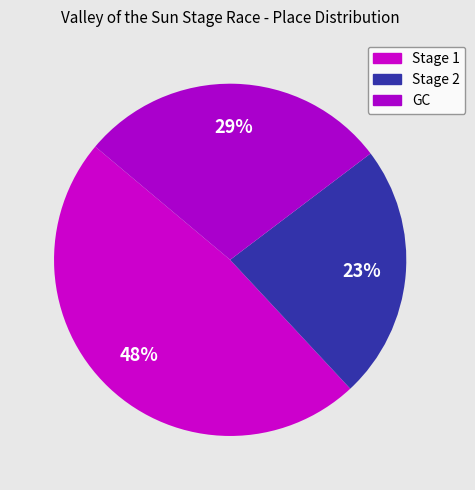

How many segments does this pie chart have?

3